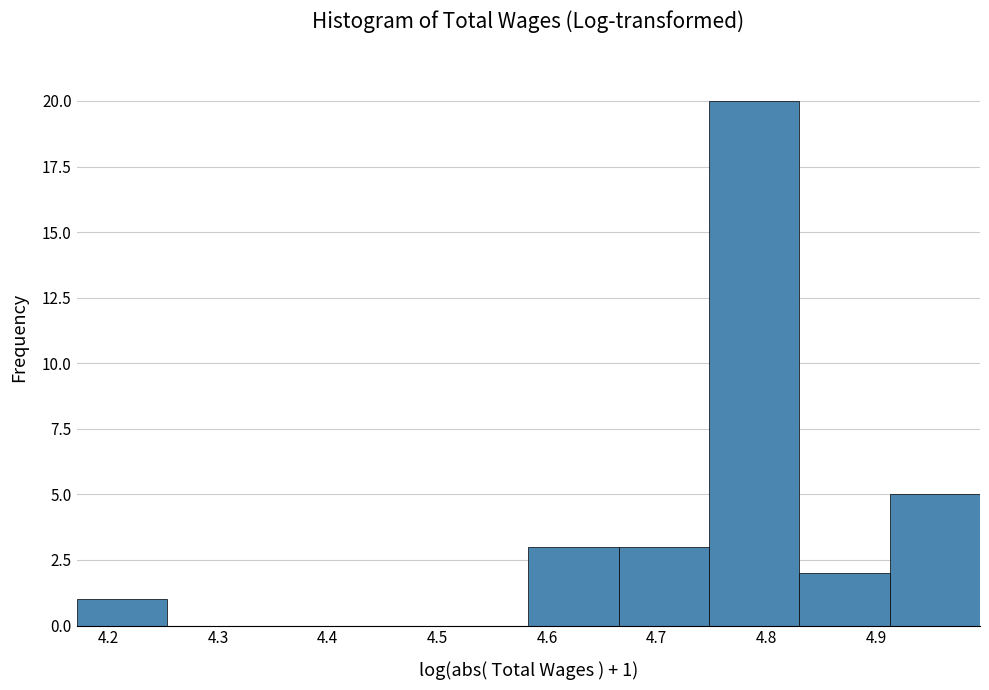

Over which range of the x-axis is the bar tallest?

4.75 to 4.83